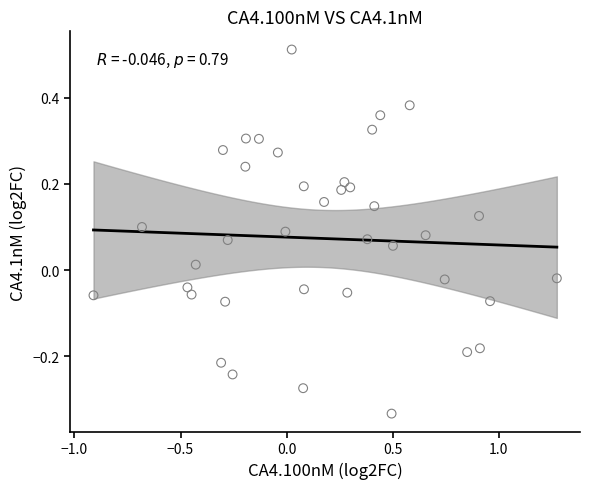

What is the range of Y values (max minus min)?

0.8